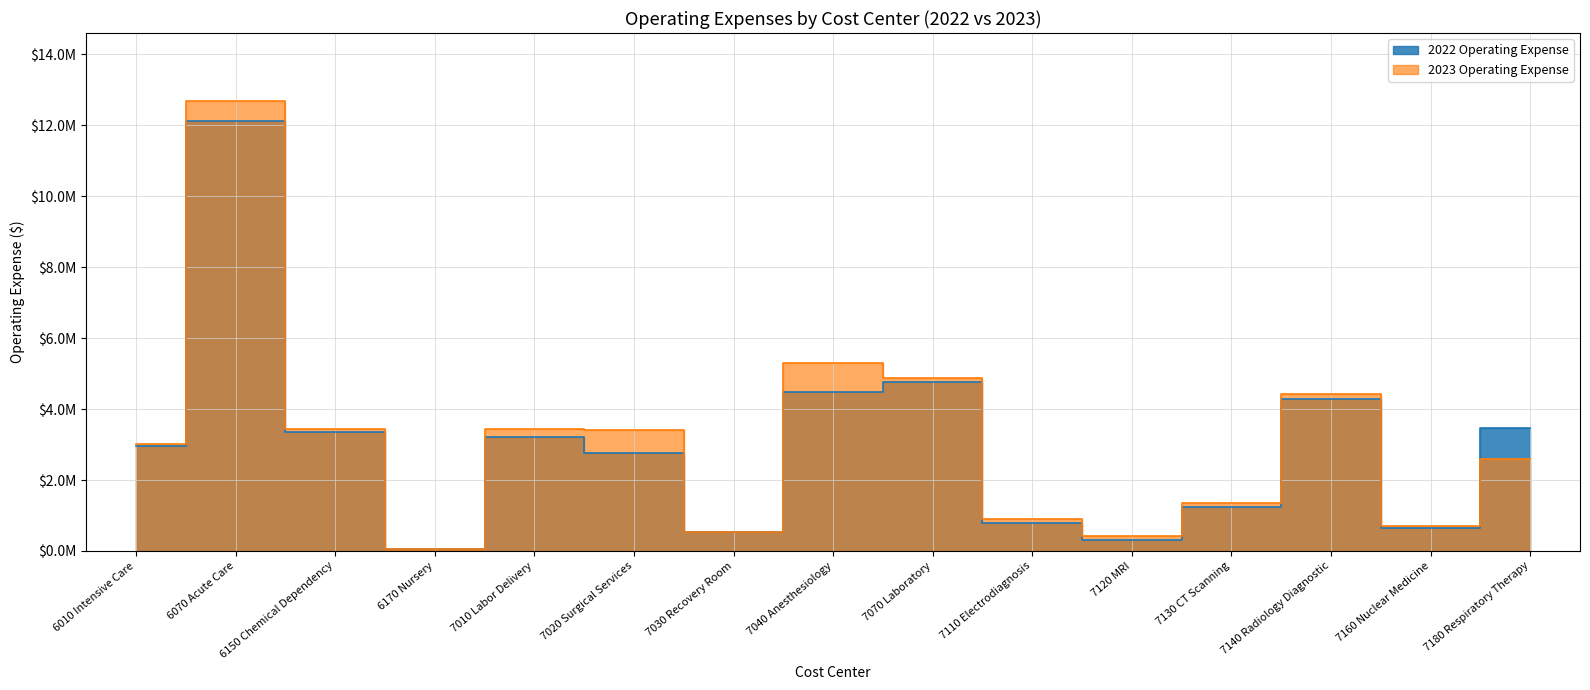

What is the sum of the 2022 Operating Expense values at 7030 Recovery Room and 6010 Intensive Care?

3511238.0